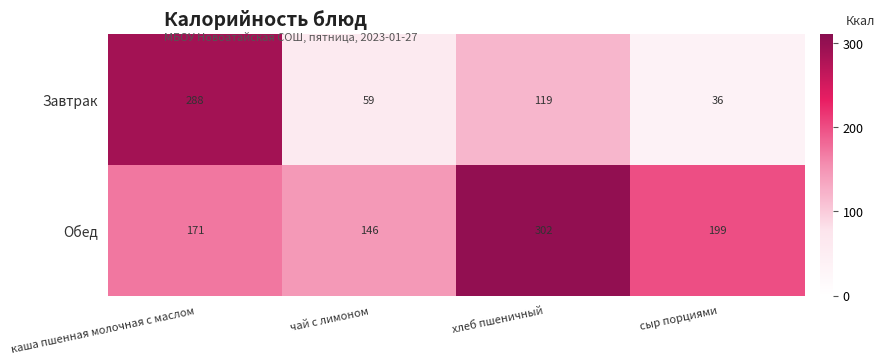

What is the total value across all series at чай с лимоном?

205